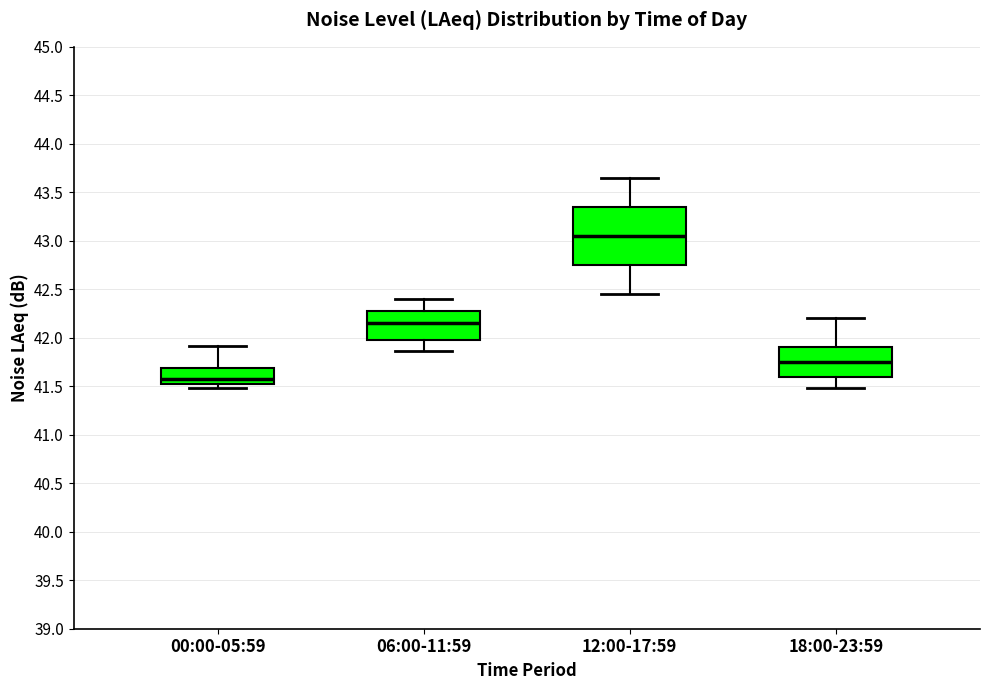

Which box has the highest median line?

12:00-17:59